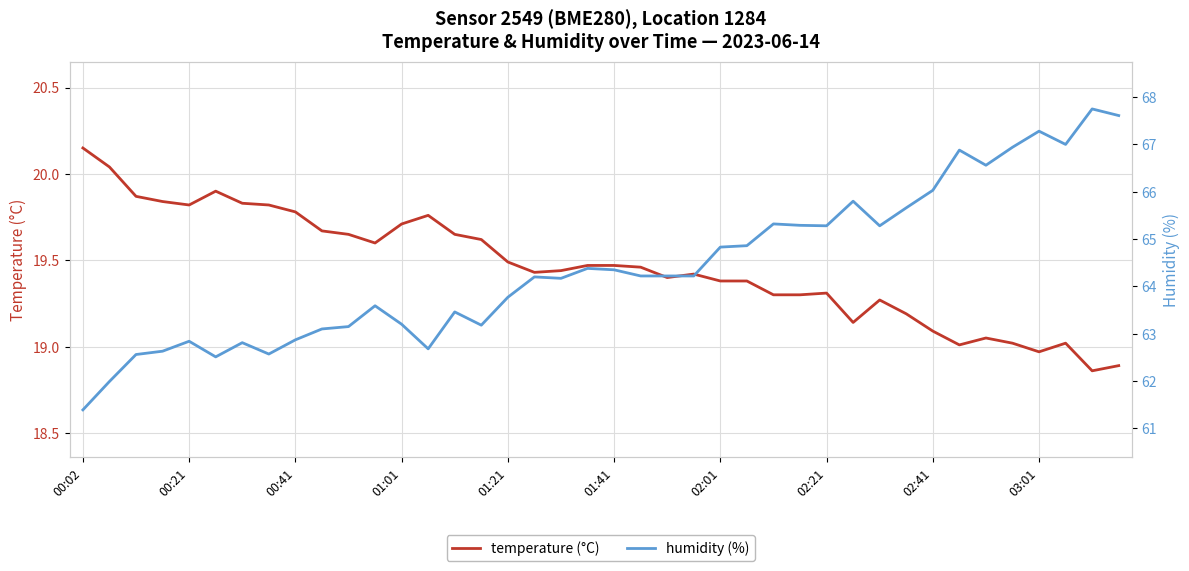

The temperature (°C) series shows 19.5 at 01:21. True or false?

True